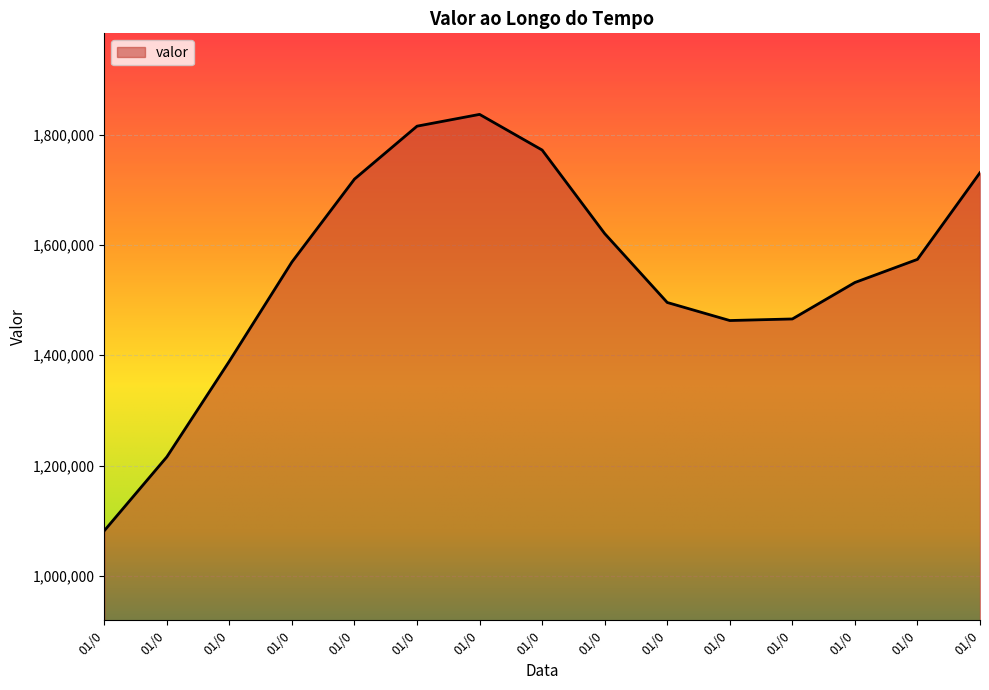

How many values are below 1569126?

7